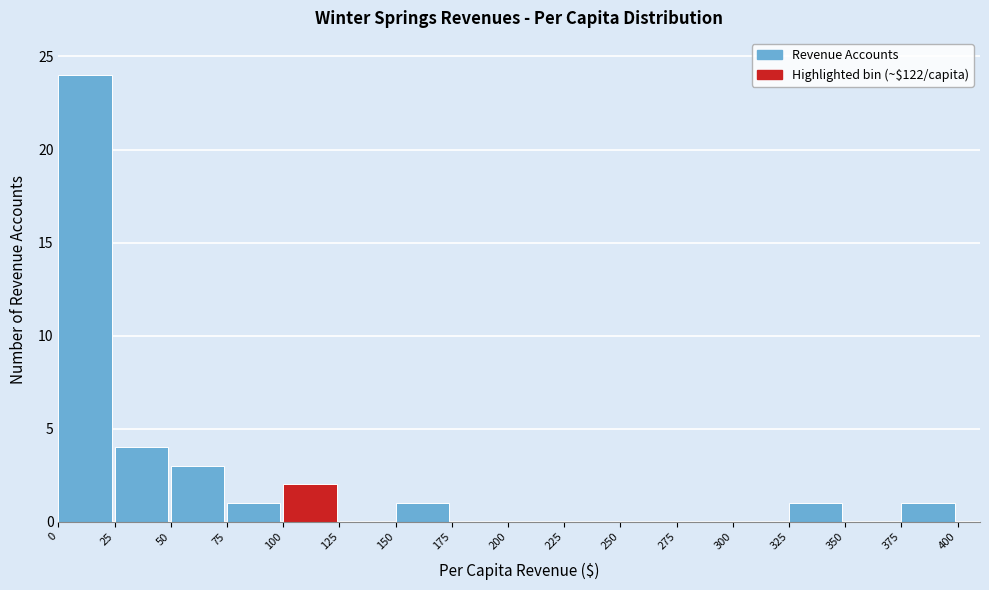

Reading left to right, list every bar in this chart as the range it spans on the x-axis followed by its height. The values are not printed on the chart, so give them approximately, as read against the axis.

0 to 25: 24
25 to 50: 4
50 to 75: 3
75 to 100: 1
100 to 125: 2
125 to 150: 0
150 to 175: 1
175 to 200: 0
200 to 225: 0
225 to 250: 0
250 to 275: 0
275 to 300: 0
300 to 325: 0
325 to 350: 1
350 to 375: 0
375 to 400: 1